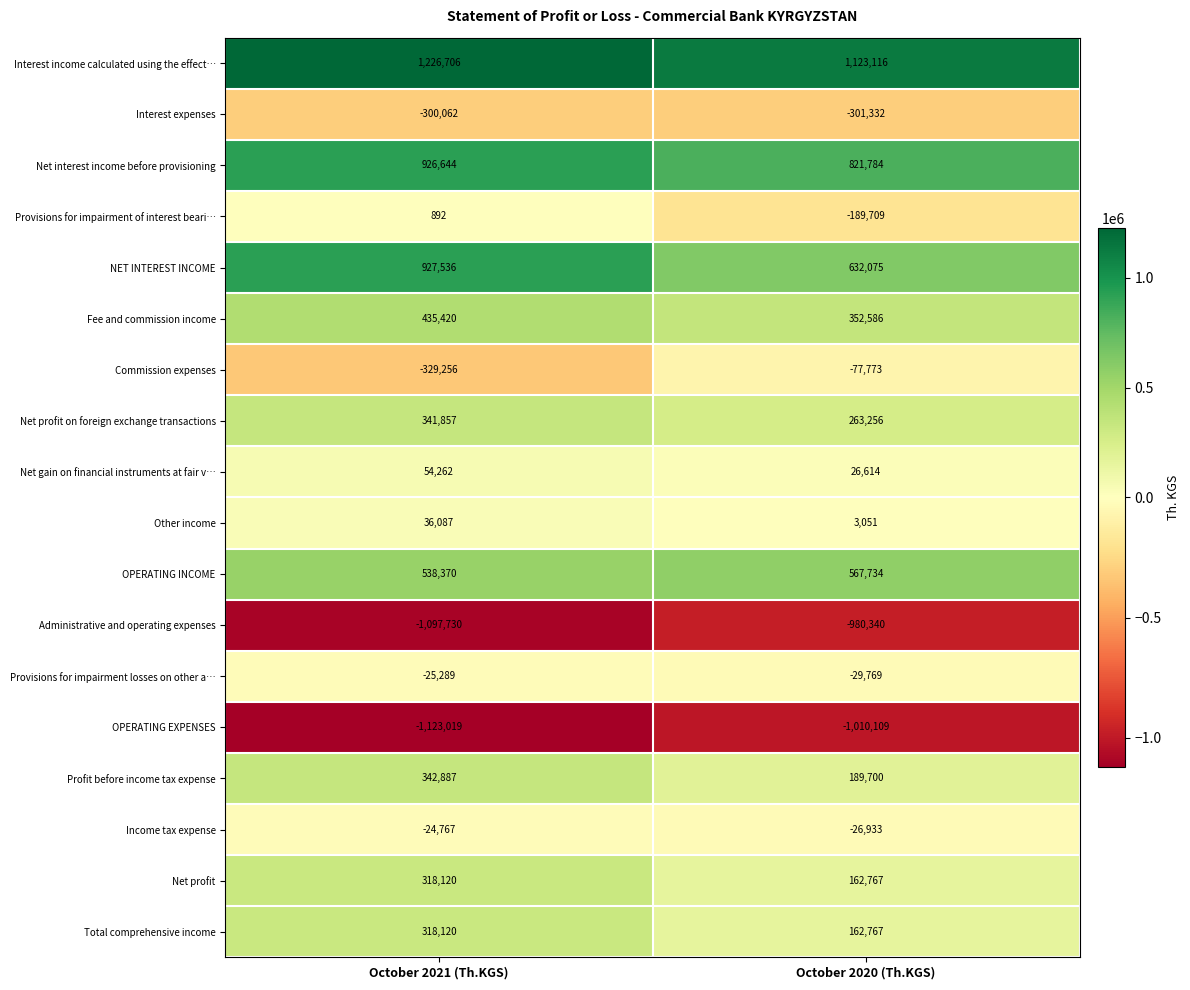

Which series has the largest range (max minus min)?

NET INTEREST INCOME